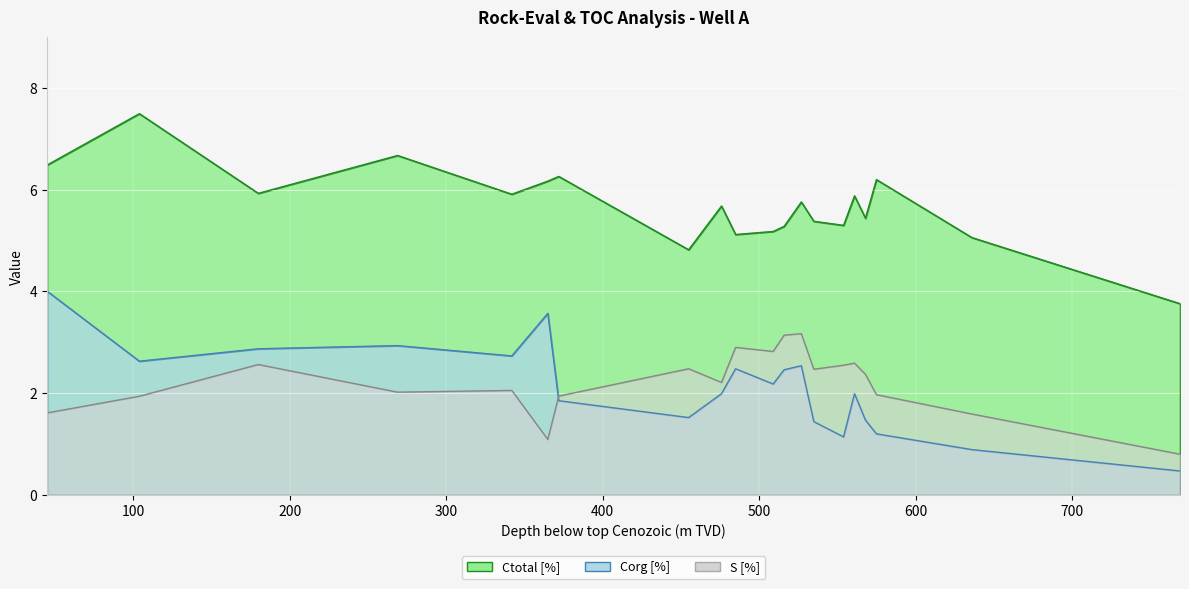

At how many categories does at least one series exceed 1?

20